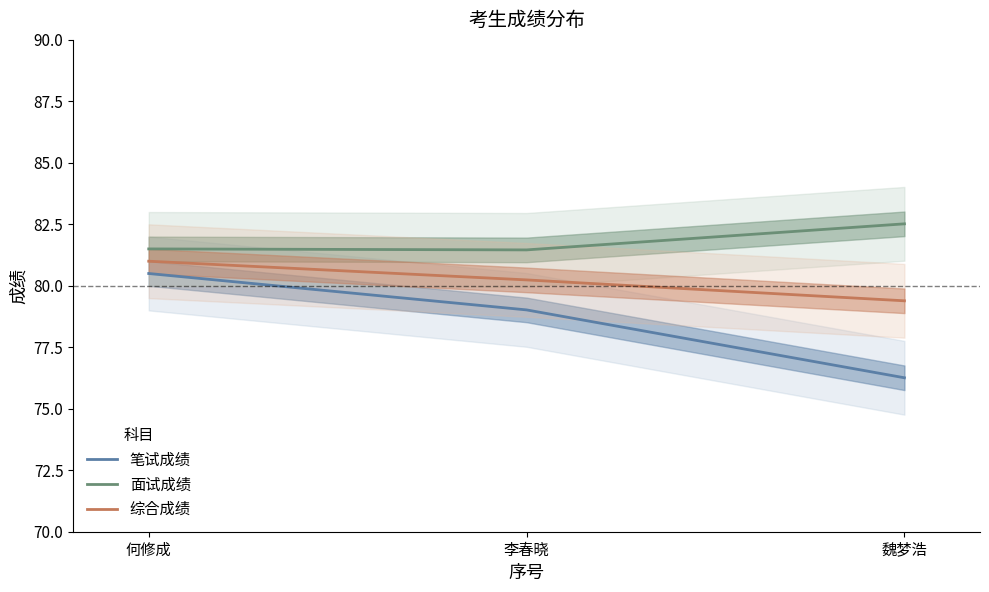

What is the difference between the maximum and minimum values in the 笔试成绩 series?

4.2